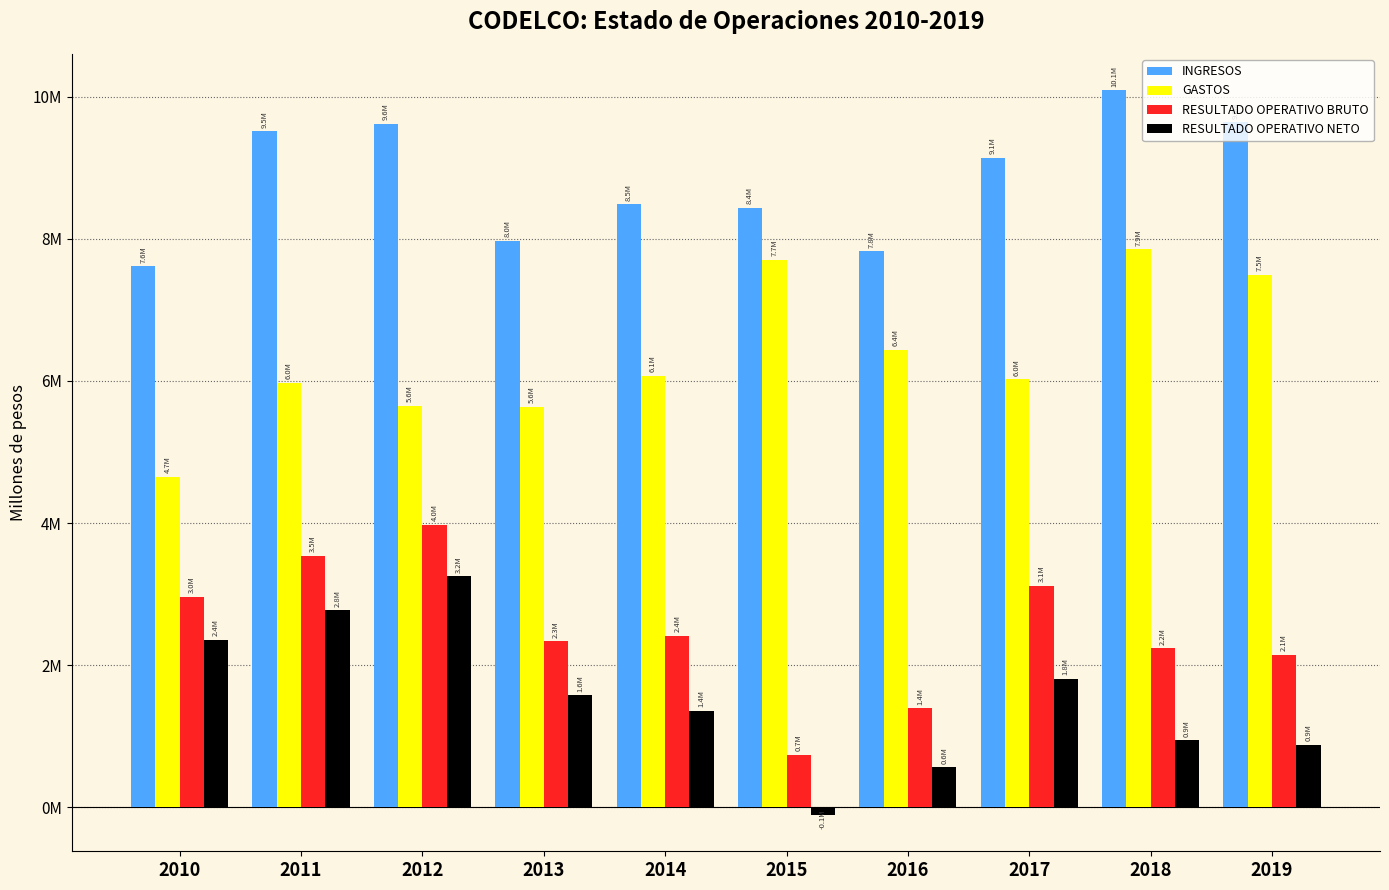

What is the greatest value displayed?

10092003.3